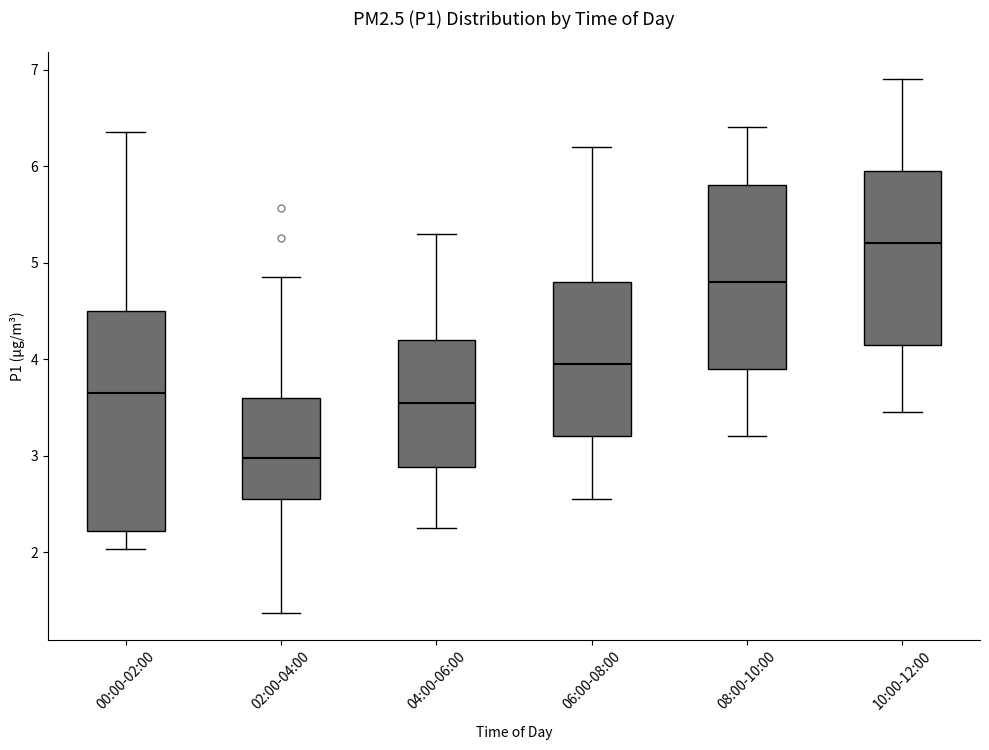

Reading left to right, transcribe this box plot: for each box, give where its median line is, the range the box spans, and where its two whiskers end, as read against the y-axis. The values are not printed on the chart, so give them approximately, as read against the axis.

00:00-02:00: median 3.7, box 2.2 to 4.5, whiskers 2.0 to 6.4
02:00-04:00: median 3.0, box 2.6 to 3.6, whiskers 1.4 to 4.9
04:00-06:00: median 3.6, box 2.9 to 4.2, whiskers 2.3 to 5.3
06:00-08:00: median 4.0, box 3.2 to 4.8, whiskers 2.6 to 6.2
08:00-10:00: median 4.8, box 3.9 to 5.8, whiskers 3.2 to 6.4
10:00-12:00: median 5.2, box 4.2 to 6.0, whiskers 3.5 to 6.9